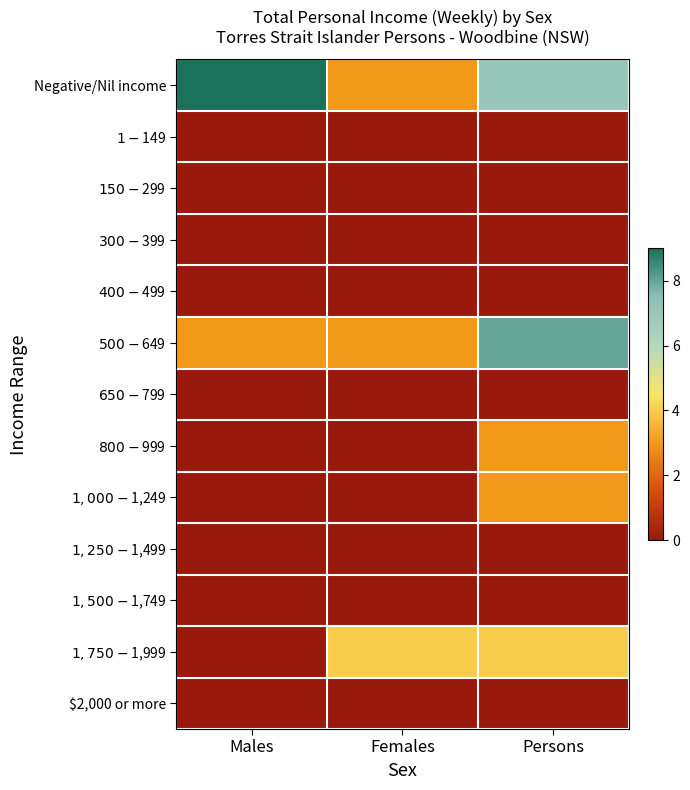

Which series has the largest total across all categories?

Negative/Nil income